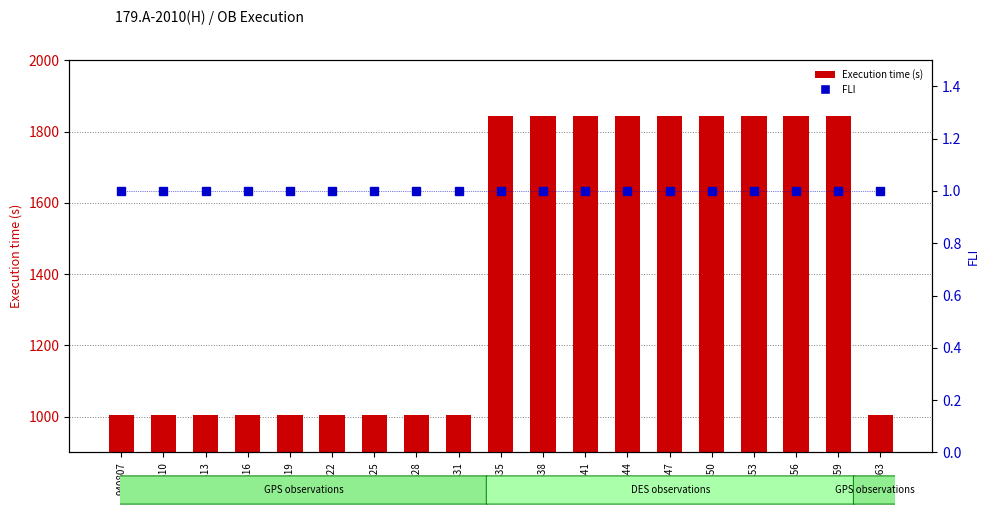

Is it true that FLI equals 1 at 940822?

True